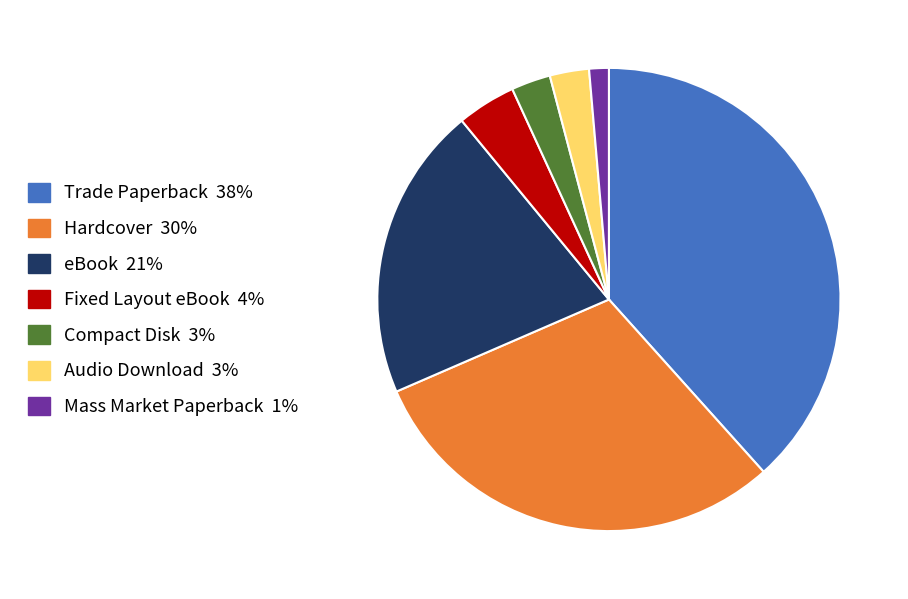

Which category has the smallest portion of the pie?

Mass Market Paperback